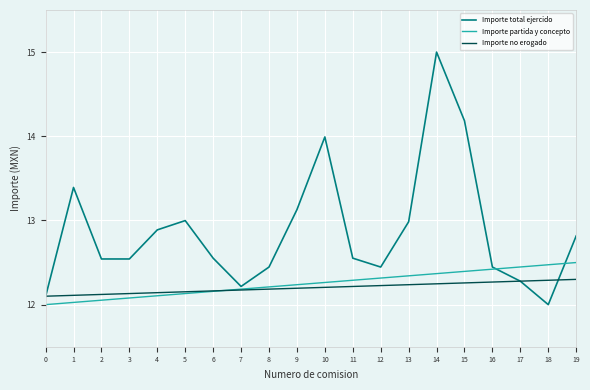

What is the maximum value shown in the chart?

15.0